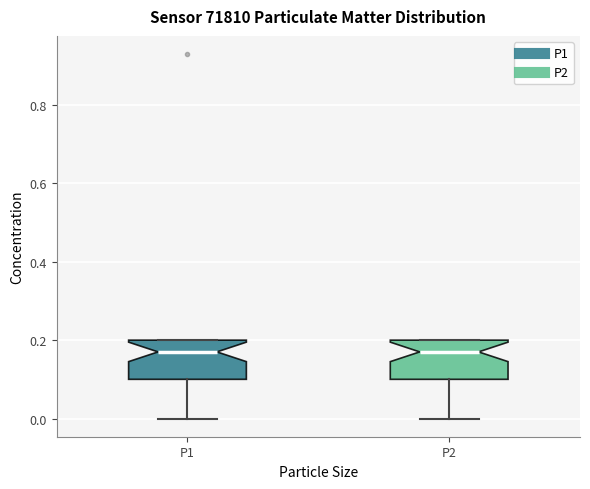

Reading left to right, transcribe this box plot: for each box, give where its median line is, the range the box spans, and where its two whiskers end, as read against the y-axis. The values are not printed on the chart, so give them approximately, as read against the axis.

P1: median 0.18, box 0.10 to 0.20, whiskers 0.00 to 0.20
P2: median 0.18, box 0.10 to 0.20, whiskers 0.00 to 0.20